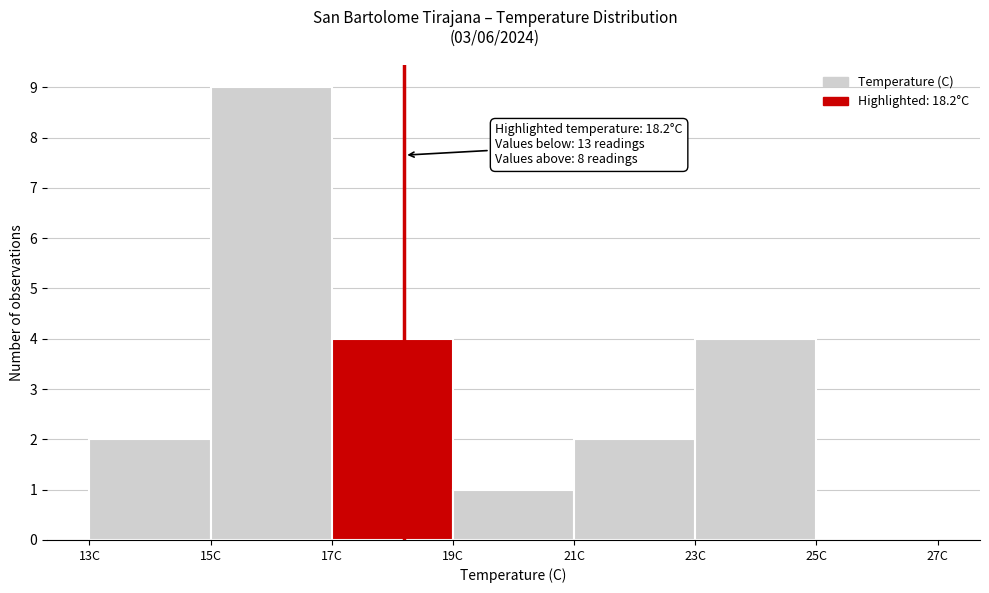

Which range on the x-axis has the tallest bar?

15 to 17